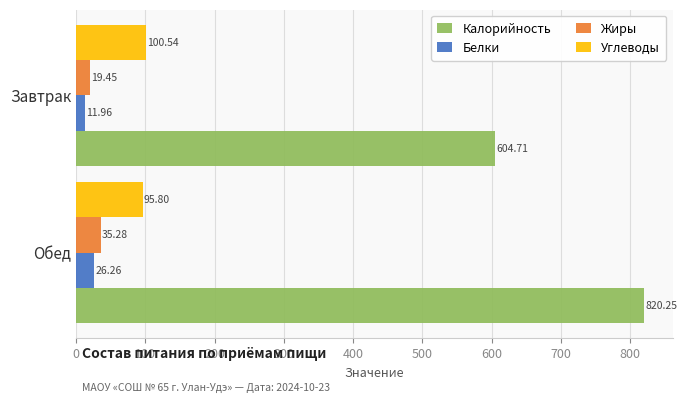

What is the total value across all series at Завтрак?

736.7